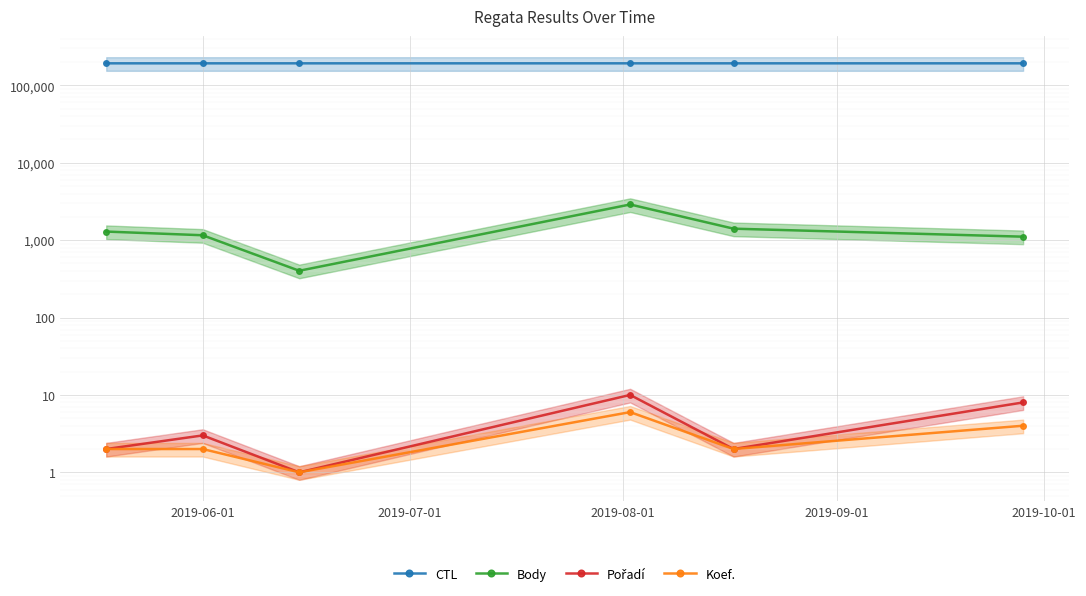

How many categories are shown in the chart?

6